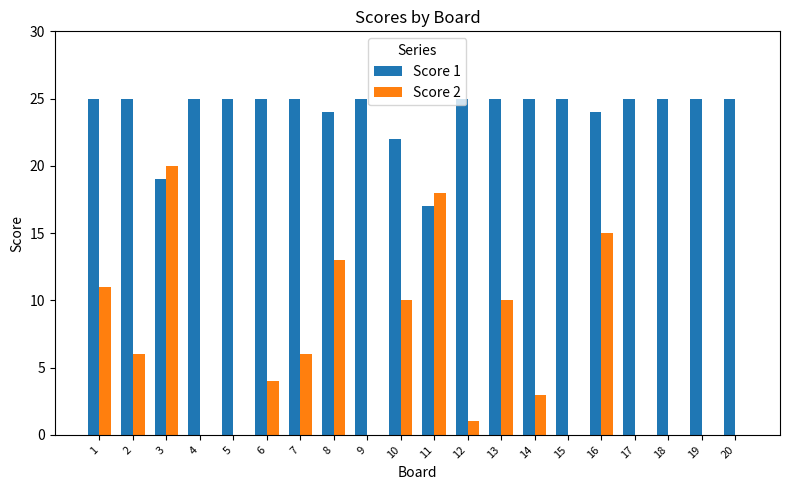

The Score 1 series shows 8 at 19. True or false?

False